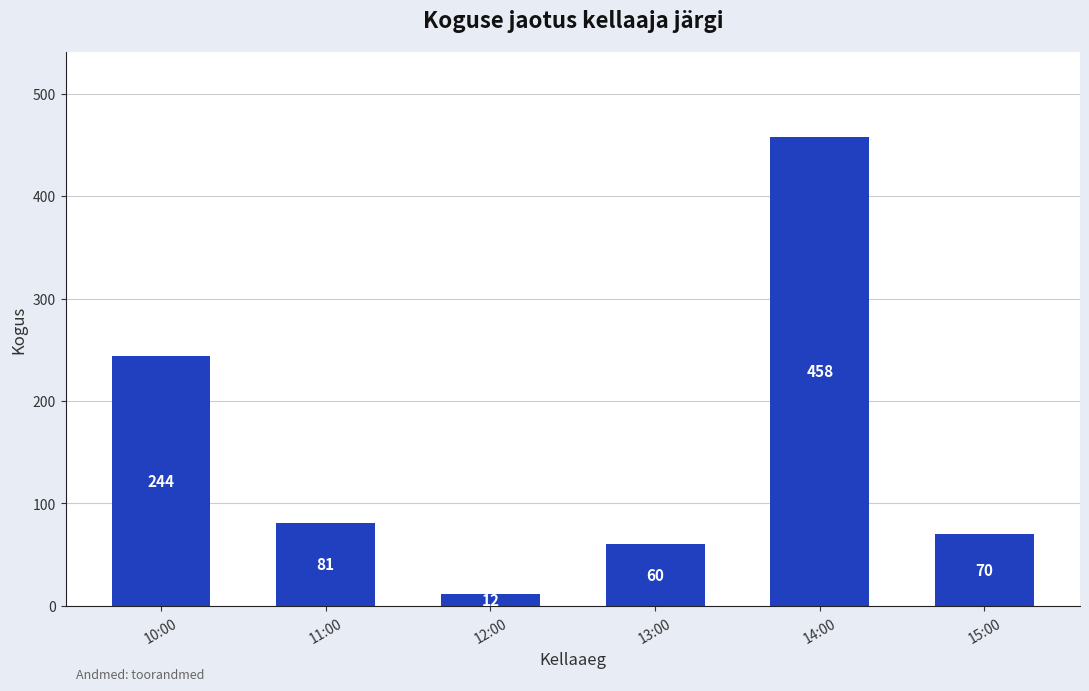

What is the difference between the maximum and minimum values?

446